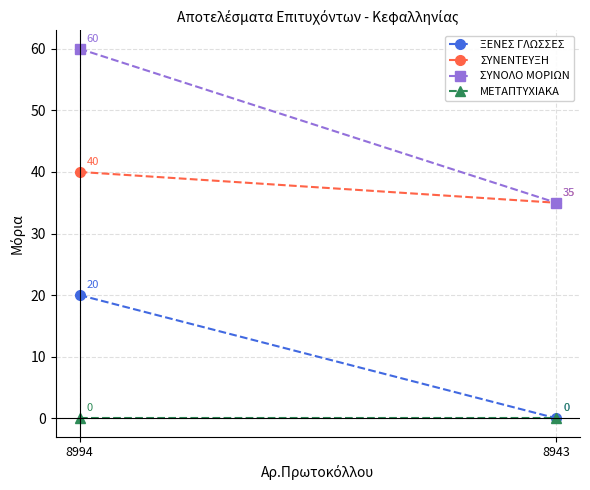

What value does the ΣΥΝΕΝΤΕΥΞΗ series have at 8943?

35